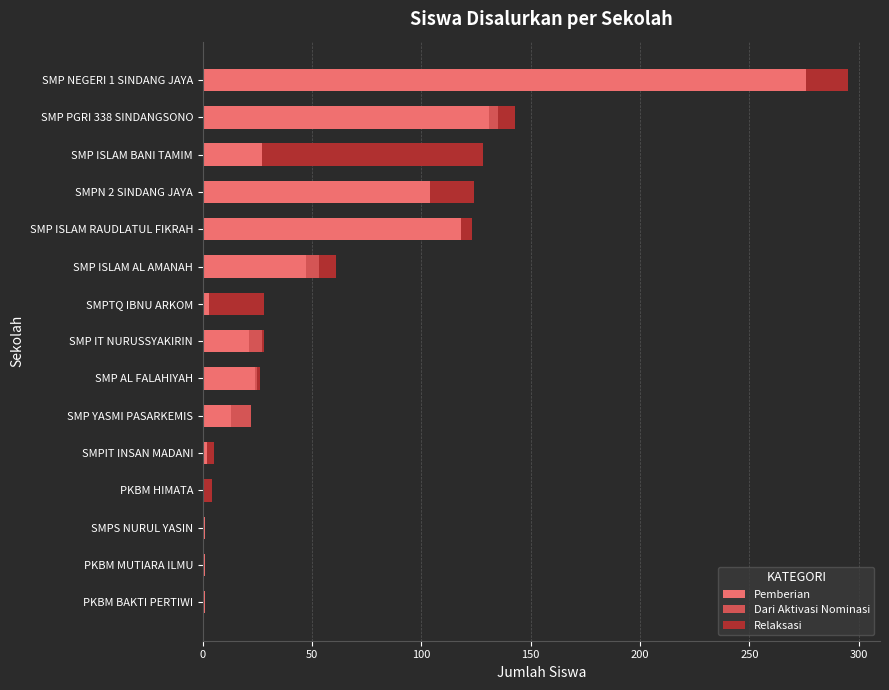

At which category is the sum across all series the highest?

SMP NEGERI 1 SINDANG JAYA